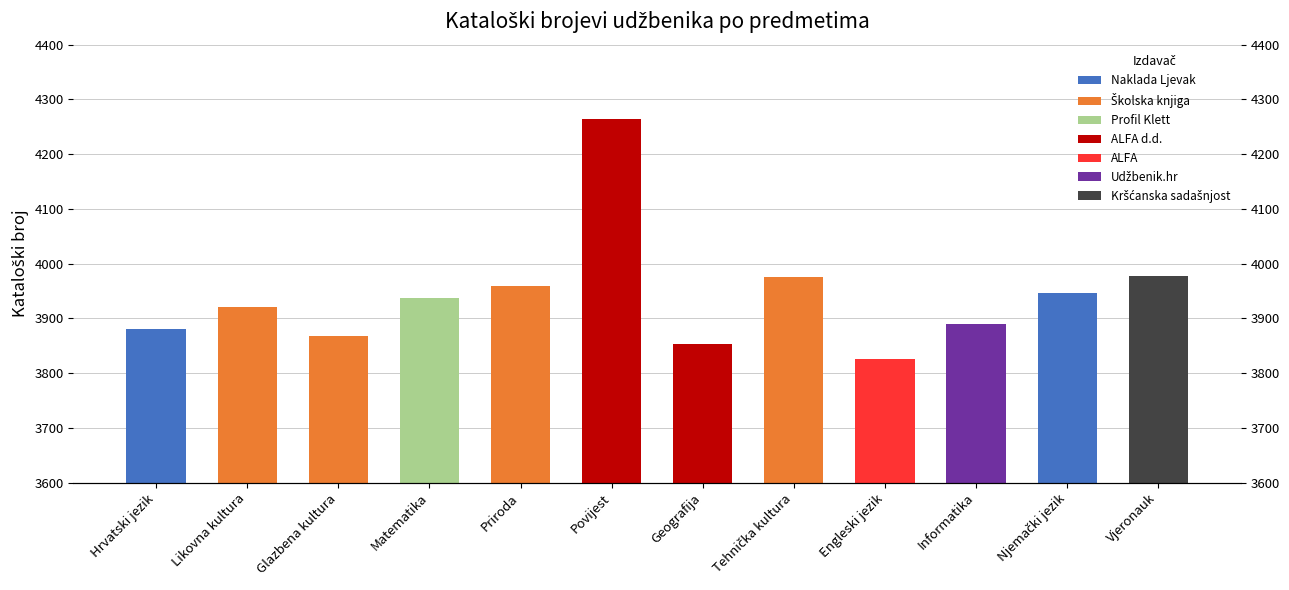

Count the number of data series in this chart.

1